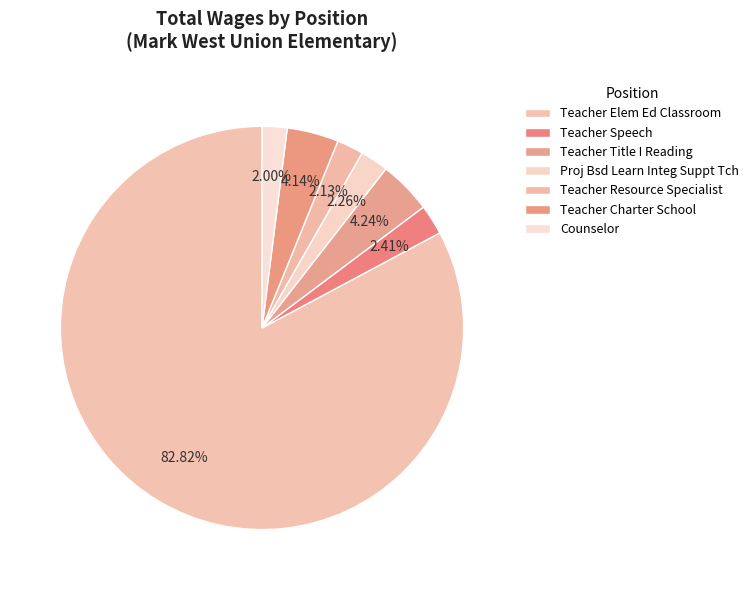

The Counselor slice represents 1% of the pie. True or false?

False